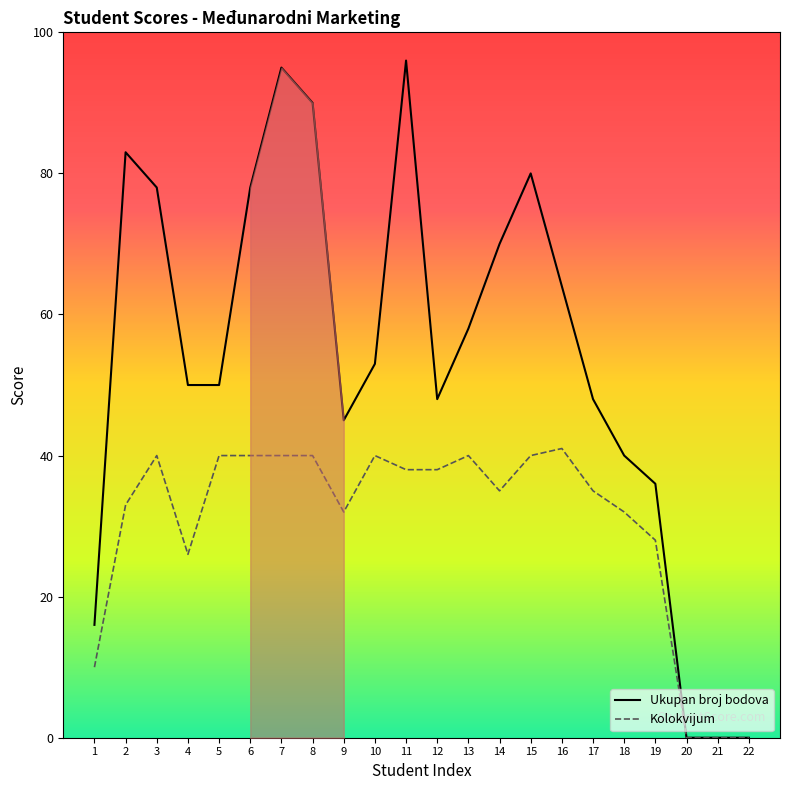

Reading left to right, list all the values displayed in this chart.

Ukupan broj bodova: 16	83	78	50	50	78	95	90	45	53	96	48	58	70	80	64	48	40	36	0	0	0
Kolokvijum: 10	33	40	26	40	40	40	40	32	40	38	38	40	35	40	41	35	32	28	0	0	0